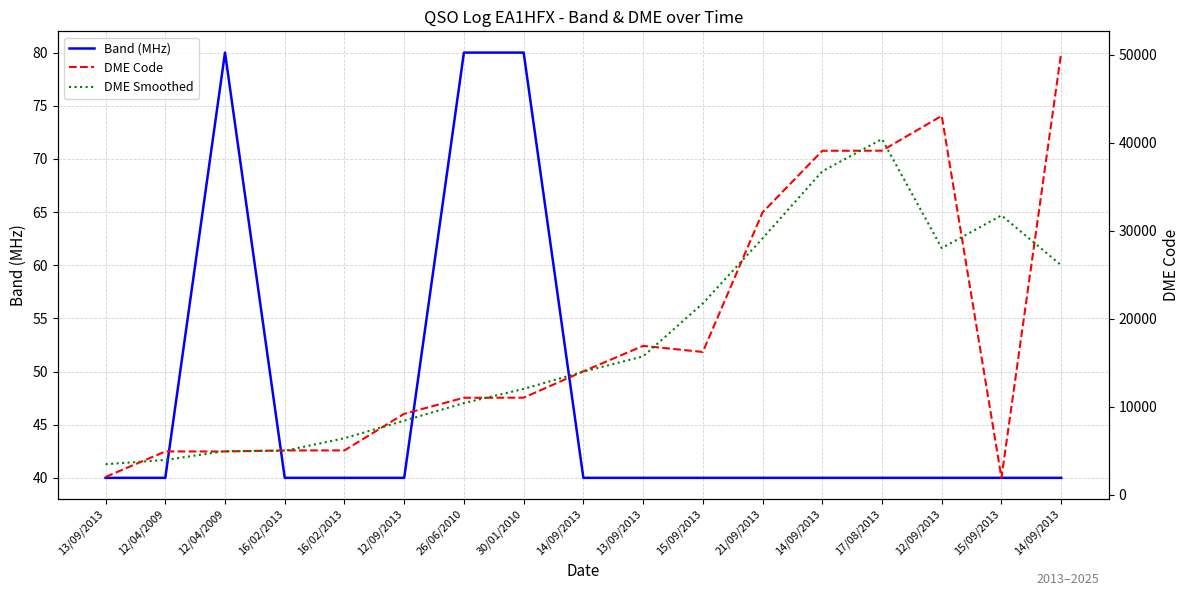

True or false: Band (MHz) and DME Smoothed cross at least once.

False